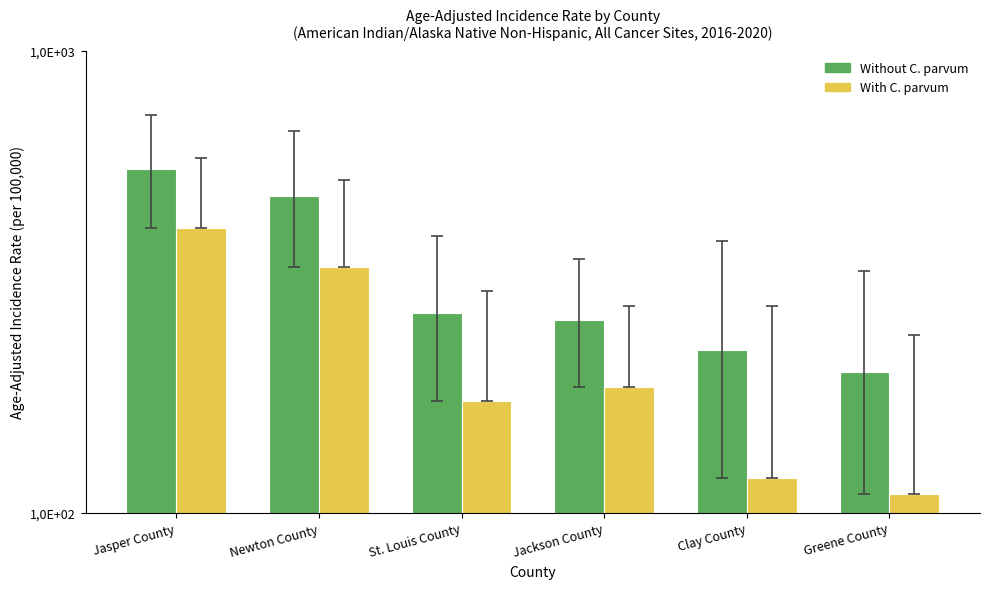

At which label is Lower CI (With C. parvum) closest to 262?

Jackson County